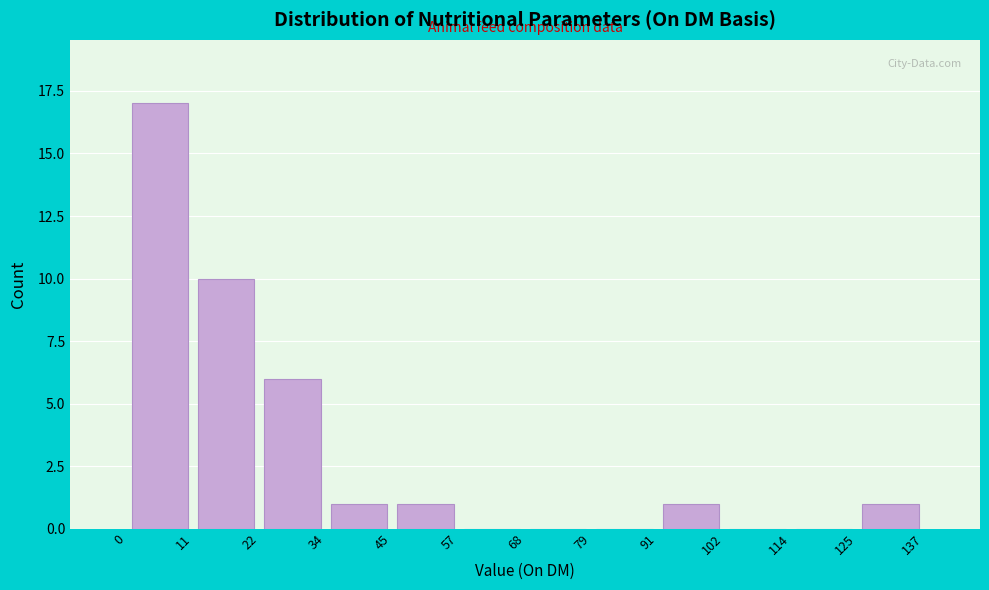

Reading left to right, list every bar in this chart as the range it spans on the x-axis followed by its height. The values are not printed on the chart, so give them approximately, as read against the axis.

0 to 11: 17
11 to 22: 10
22 to 34: 6
34 to 45: 1
45 to 57: 1
57 to 68: 0
68 to 79: 0
79 to 91: 0
91 to 102: 1
102 to 114: 0
114 to 125: 0
125 to 137: 1